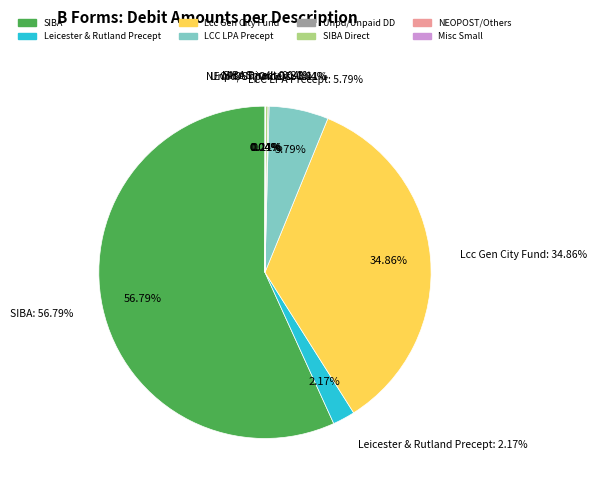

What is the smallest slice in the pie chart?

Land Registry